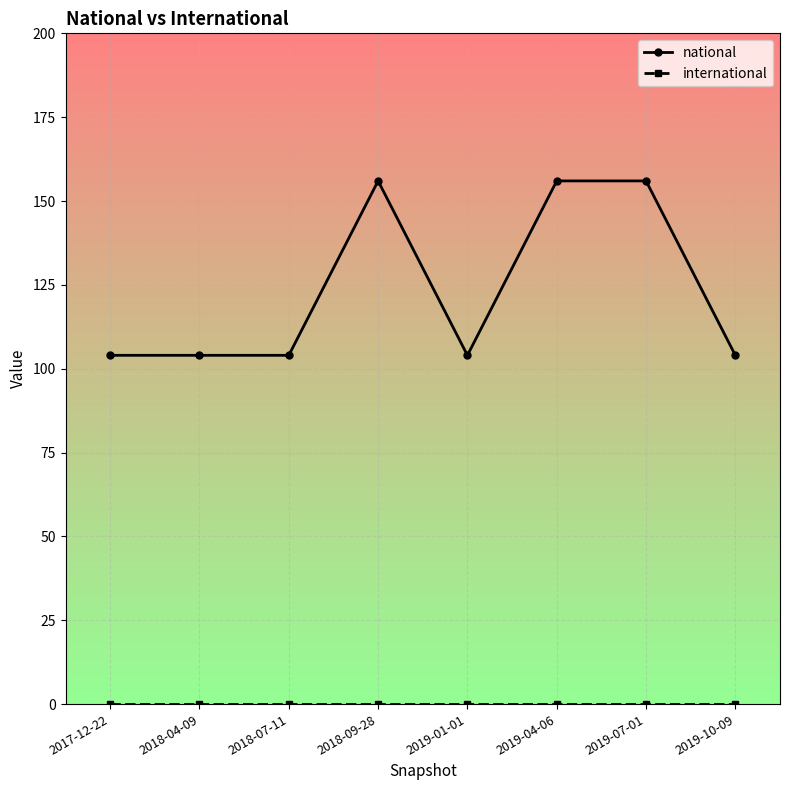

The value of national at 2018-07-11 is 56. True or false?

False